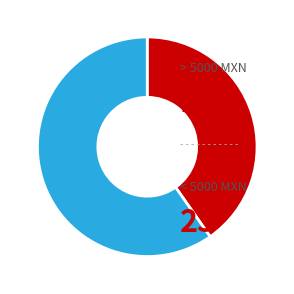

How many segments does this pie chart have?

2